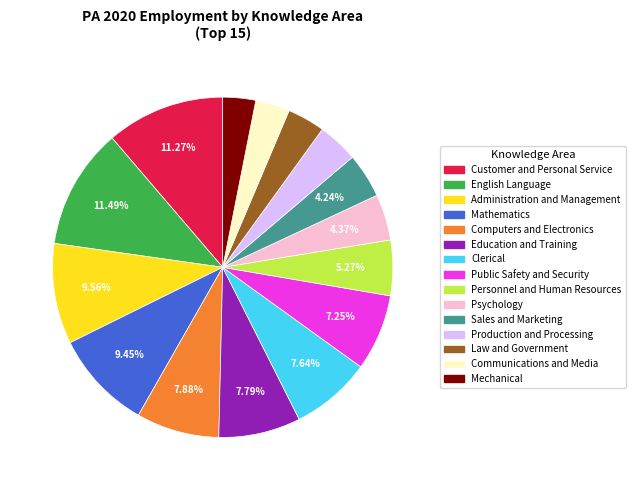

How many segments does this pie chart have?

15